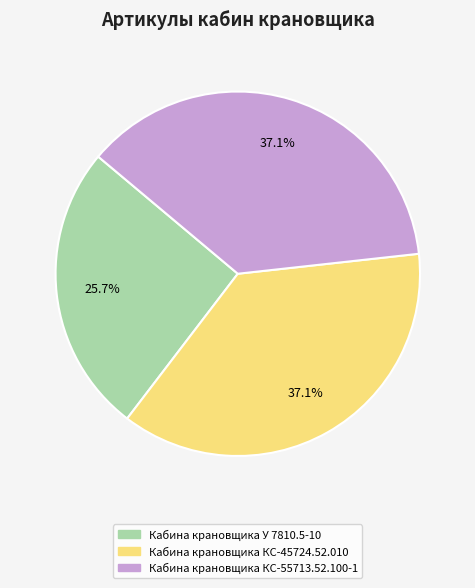

Count the number of slices in the pie.

3